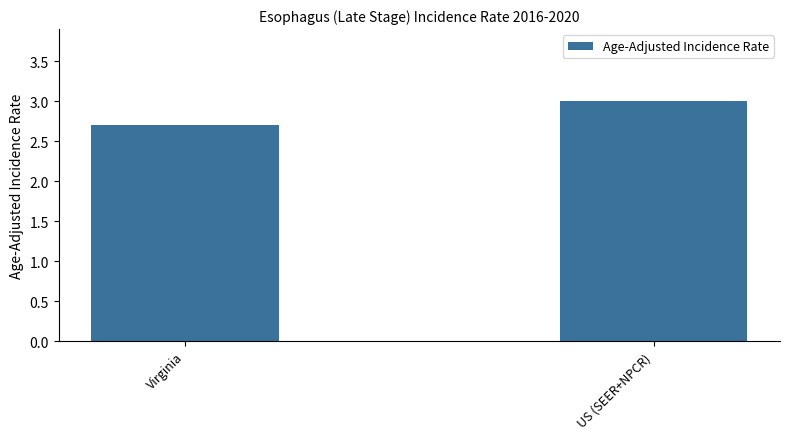

Which label corresponds to the largest value in the chart?

US (SEER+NPCR)